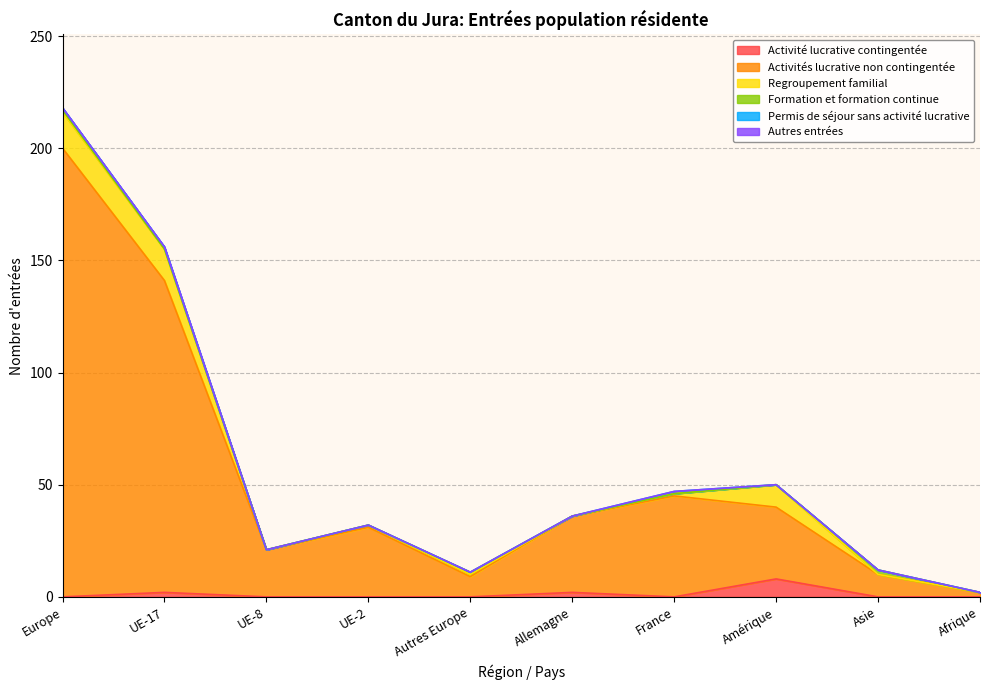

At which label is Permis de séjour sans activité lucrative closest to 0?

UE-8